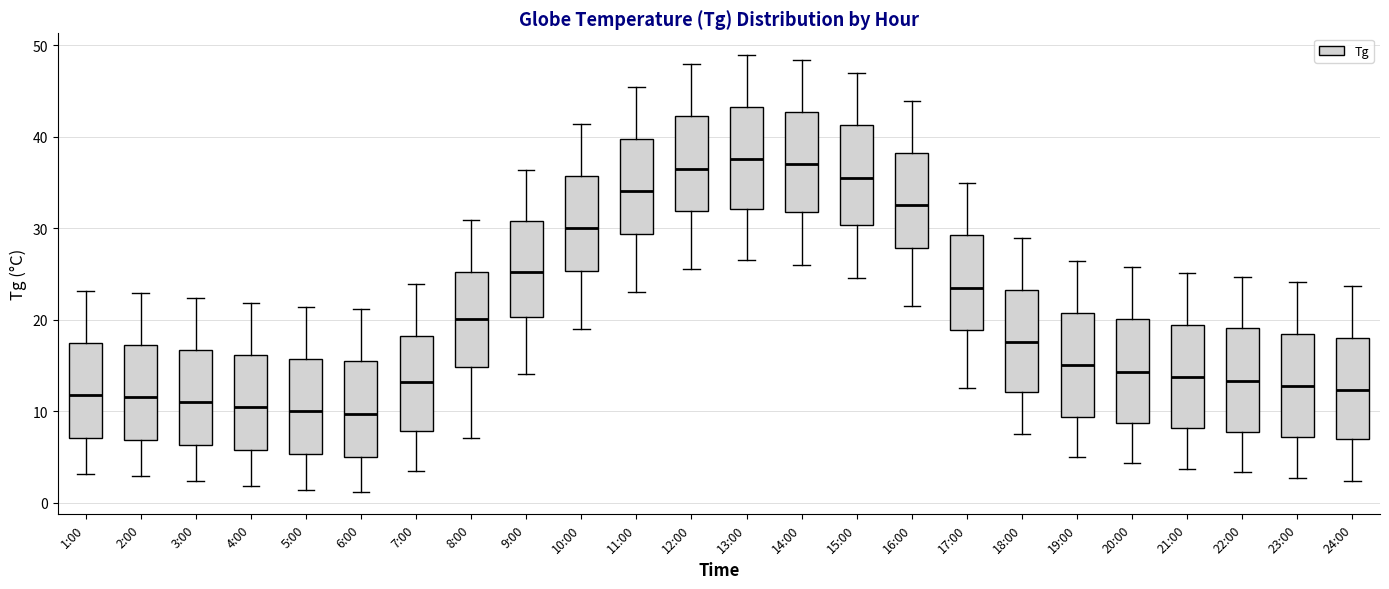

Where does the upper whisker of the box for 8:00 end on the y-axis? The values are not printed on the chart, so give them approximately, as read against the axis.

31